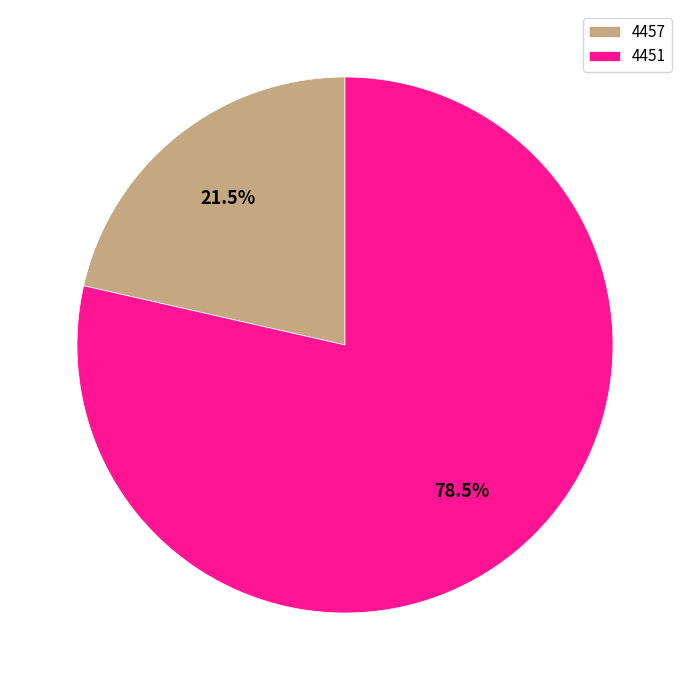

How many segments does this pie chart have?

2